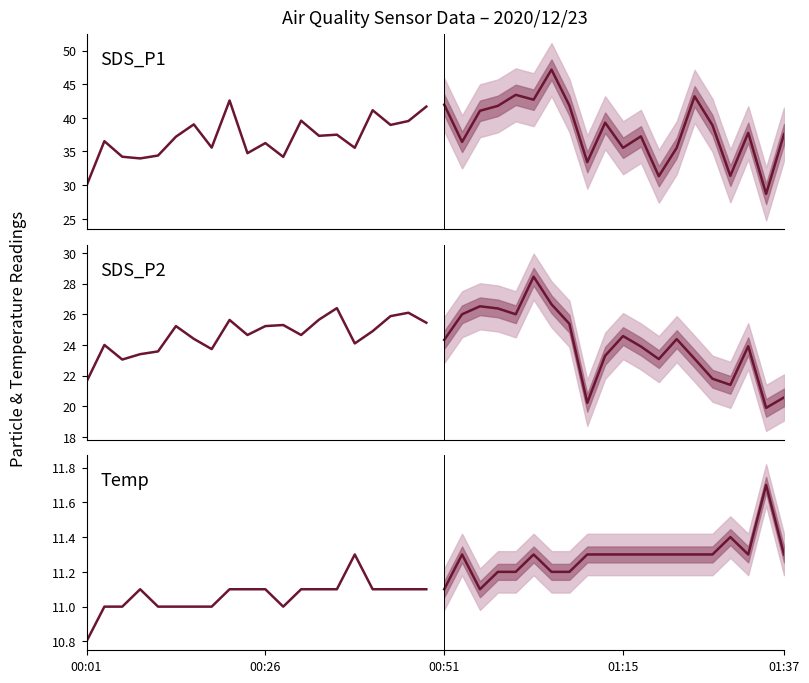

Reading left to right, extract all data points from this chart.

SDS_P1: 29.9	36.5	34.2	34.0	34.4	37.2	39.0	35.6	42.6	34.8	36.2	34.2	39.6	37.3	37.5	35.5	41.1	39.0	39.5	41.7
SDS_P1 forecast: 42.0	36.4	41.0	41.8	43.4	42.7	47.2	41.8	33.4	39.3	35.5	37.2	31.3	35.5	43.2	38.9	31.4	37.8	28.7	37.6
SDS_P2: 21.6	24.0	23.1	23.4	23.6	25.2	24.4	23.7	25.6	24.6	25.2	25.3	24.6	25.6	26.4	24.1	24.9	25.9	26.1	25.4
SDS_P2 forecast: 24.3	26.0	26.5	26.4	26.0	28.4	26.6	25.4	20.2	23.3	24.6	23.9	23.1	24.4	23.1	21.8	21.4	23.9	19.9	20.6
Temp: 10.8	11.0	11.0	11.1	11.0	11.0	11.0	11.0	11.1	11.1	11.1	11.0	11.1	11.1	11.1	11.3	11.1	11.1	11.1	11.1
Temp forecast: 11.1	11.3	11.1	11.2	11.2	11.3	11.2	11.2	11.3	11.3	11.3	11.3	11.3	11.3	11.3	11.3	11.4	11.3	11.7	11.3